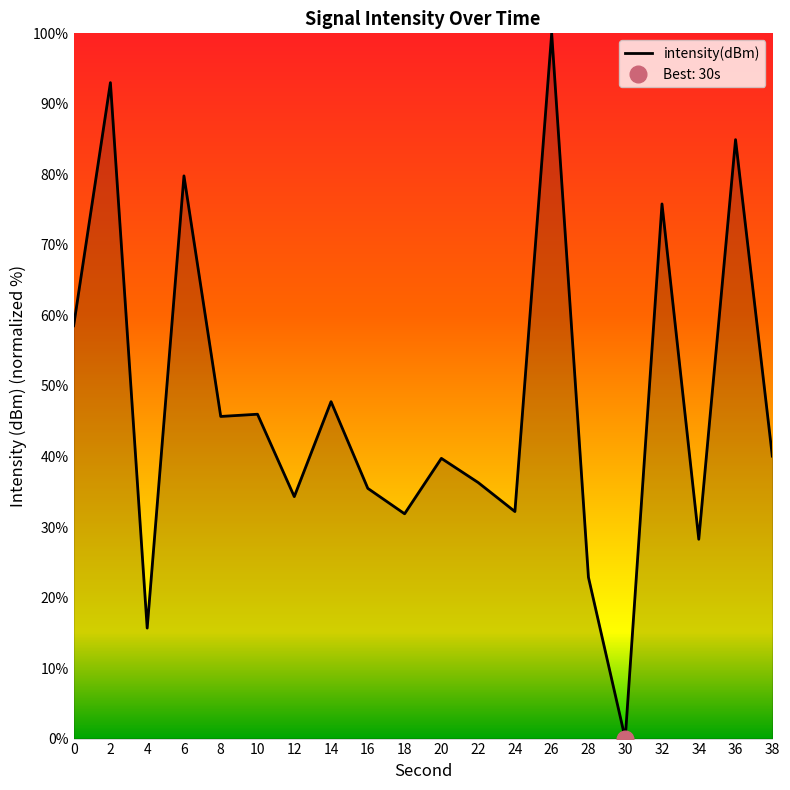

What is the sum of all values?

948.3